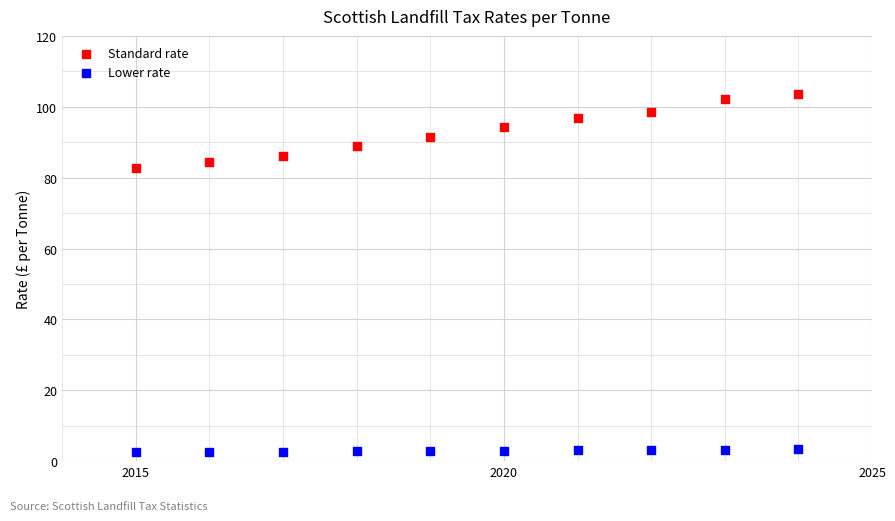

Which series contains the lowest Y value?

Lower rate